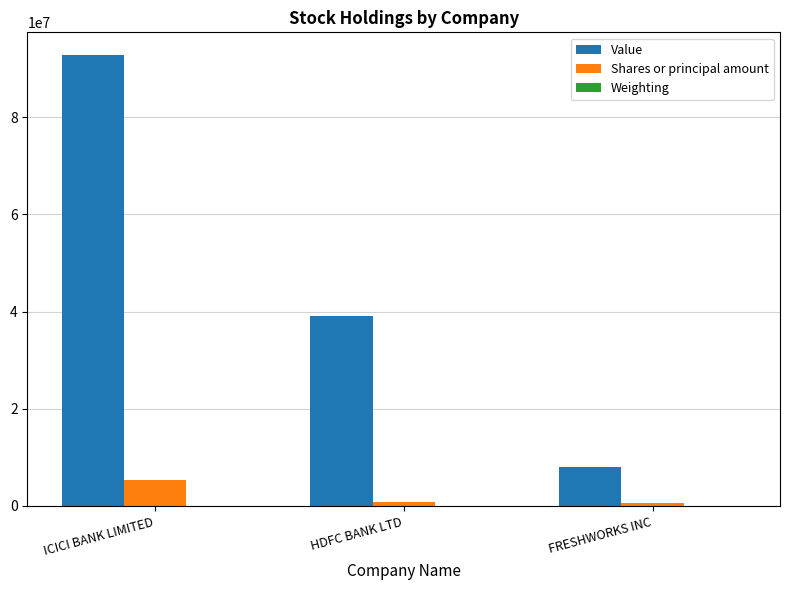

Which series changed the most between ICICI BANK LIMITED and FRESHWORKS INC?

Value